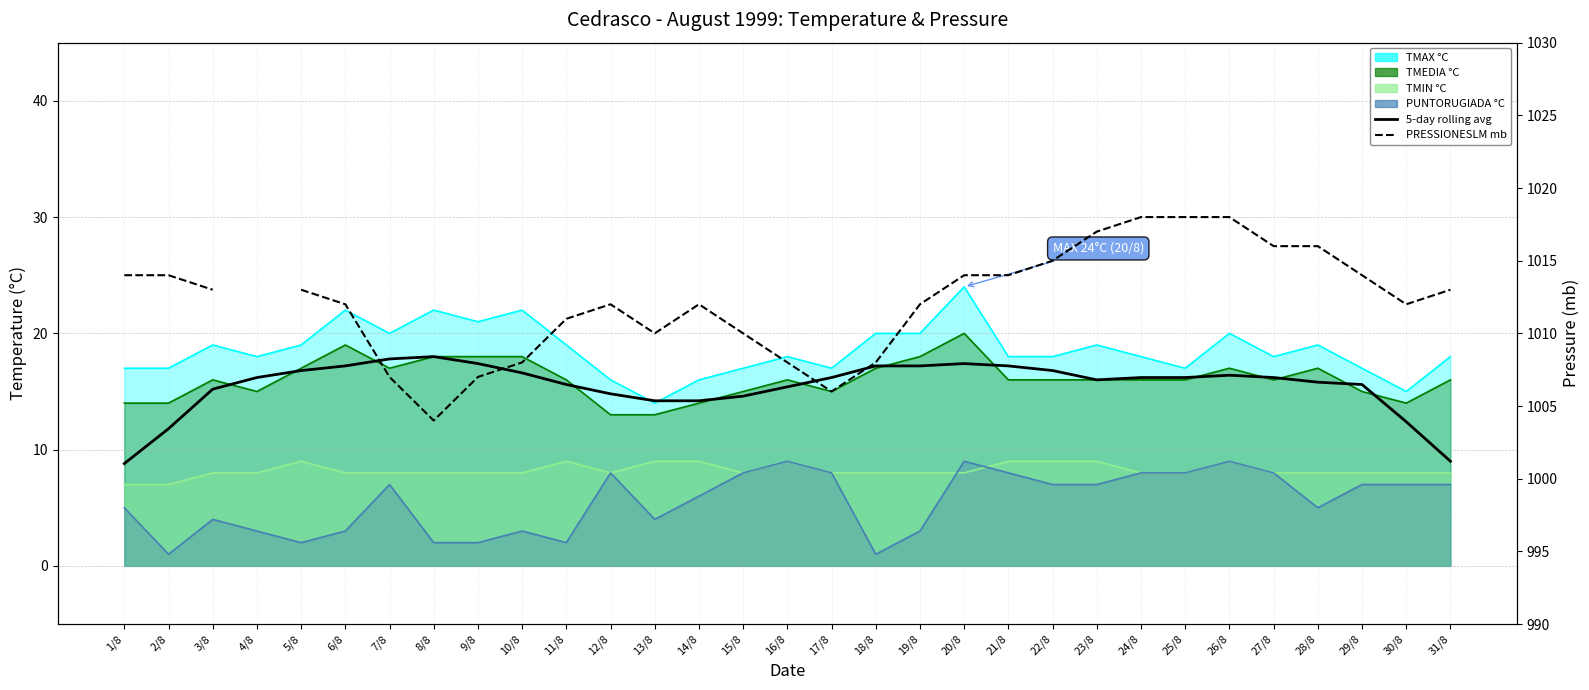

Between 7/8 and 13/8, which series saw the biggest shift?

TMAX °C